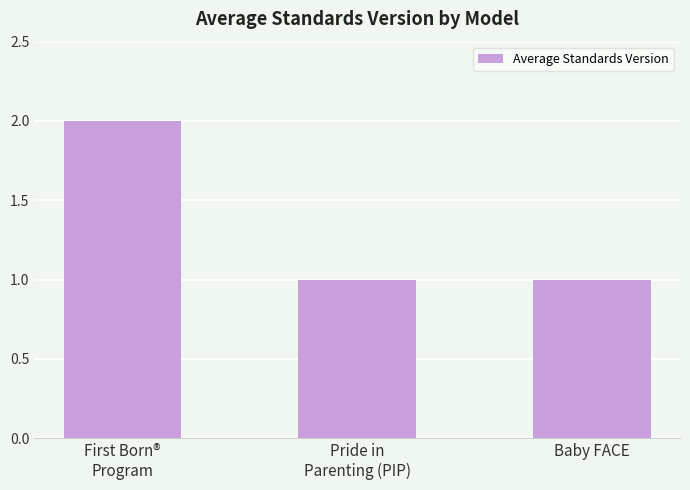

Is it true that the value at Baby FACE is 2?

False